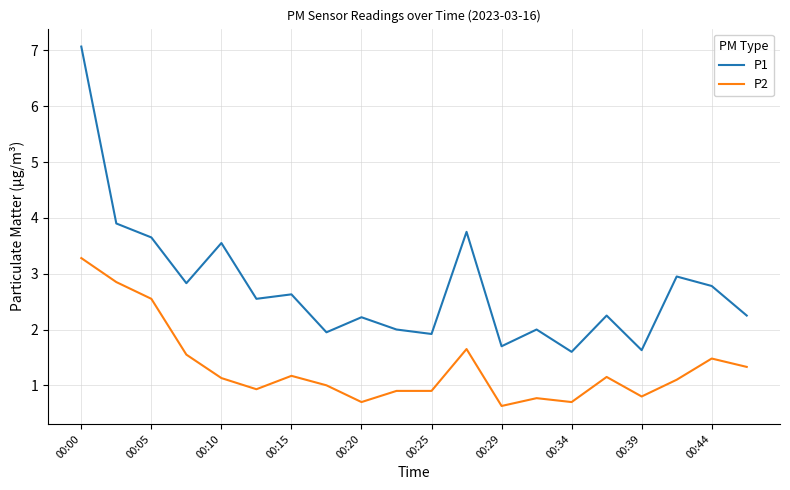

Rank the series by their maximum value, from lowest to highest.

P2, P1